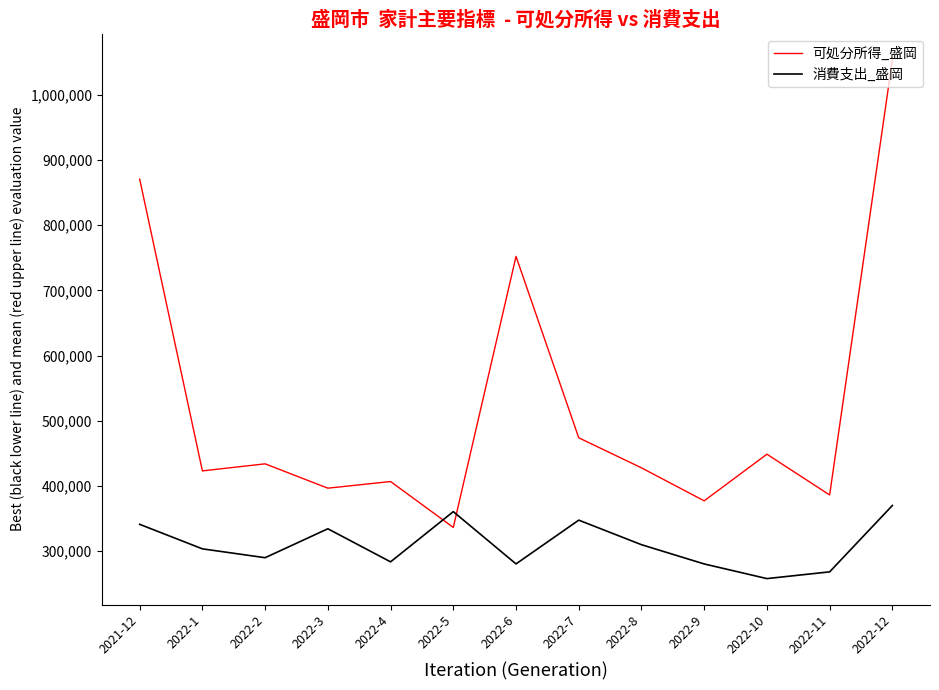

What is the difference between the highest and lowest values at 2022-6?

471470